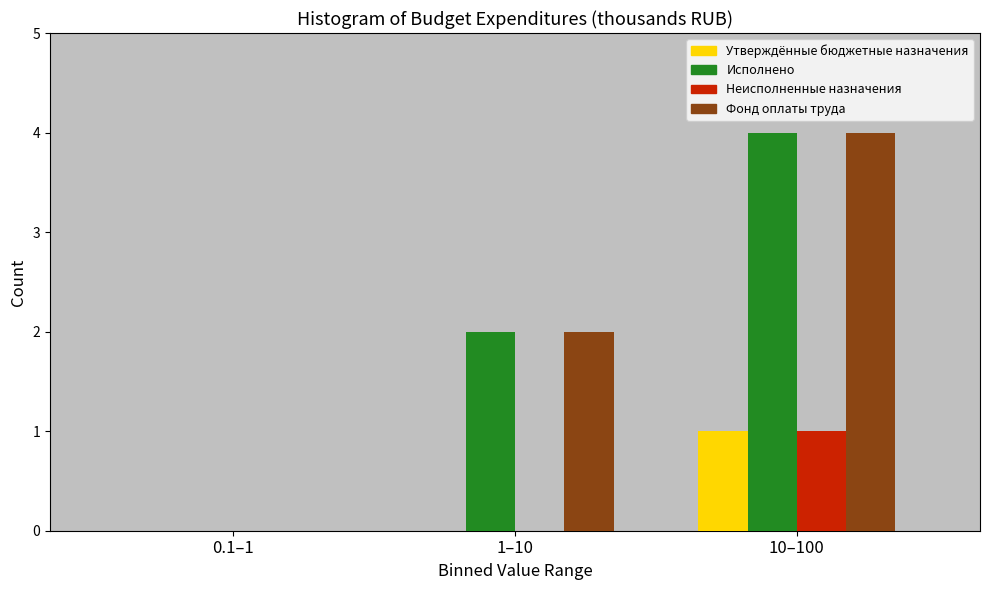

Reading left to right, extract all data points from this chart.

Утверждённые бюджетные назначения: 0.1–1=0	1–10=0	10–100=1
Исполнено: 0.1–1=0	1–10=2	10–100=4
Неисполненные назначения: 0.1–1=0	1–10=0	10–100=1
Фонд оплаты труда: 0.1–1=0	1–10=2	10–100=4